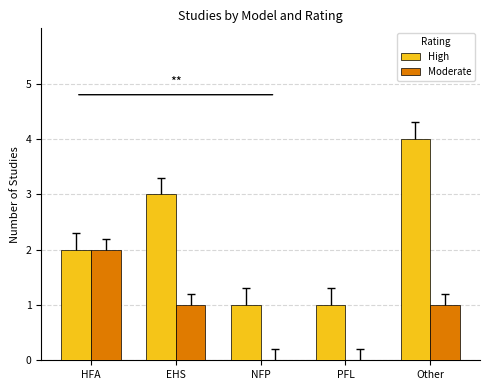

At which category is the sum across all series the highest?

Other